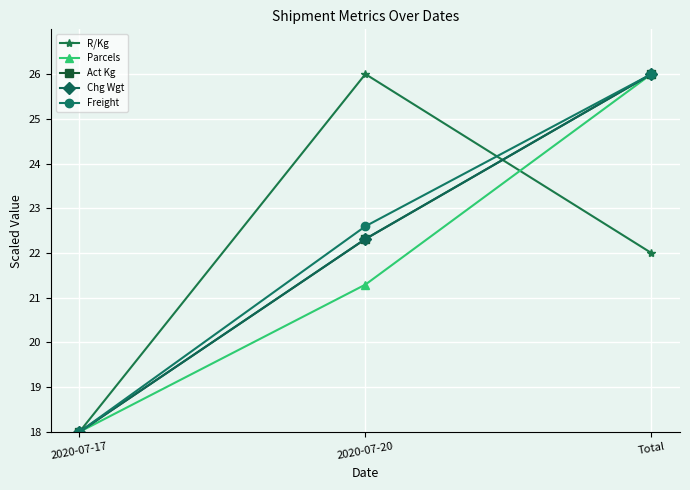

What is the spread (max minus min) of values at Total?

4.0